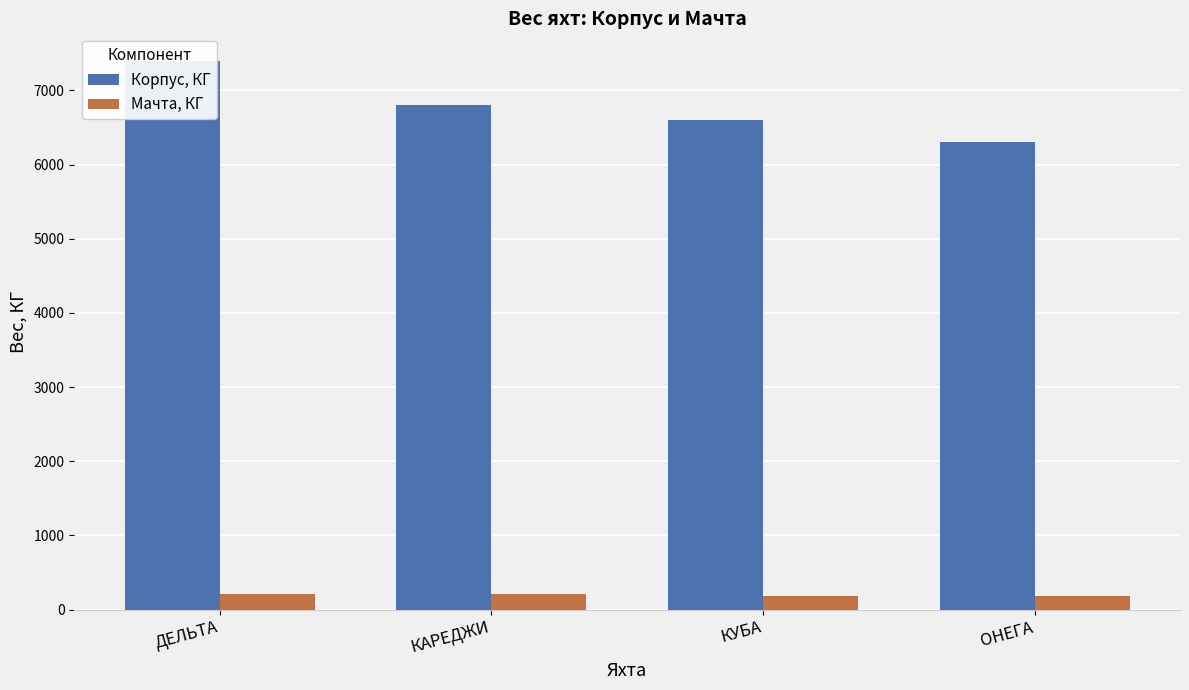

Reading right to left, list all the values displayed in this chart.

Корпус, КГ: ОНЕГА=6300	КУБА=6600	КАРЕДЖИ=6800	ДЕЛЬТА=7400
Мачта, КГ: ОНЕГА=186	КУБА=184	КАРЕДЖИ=204	ДЕЛЬТА=212